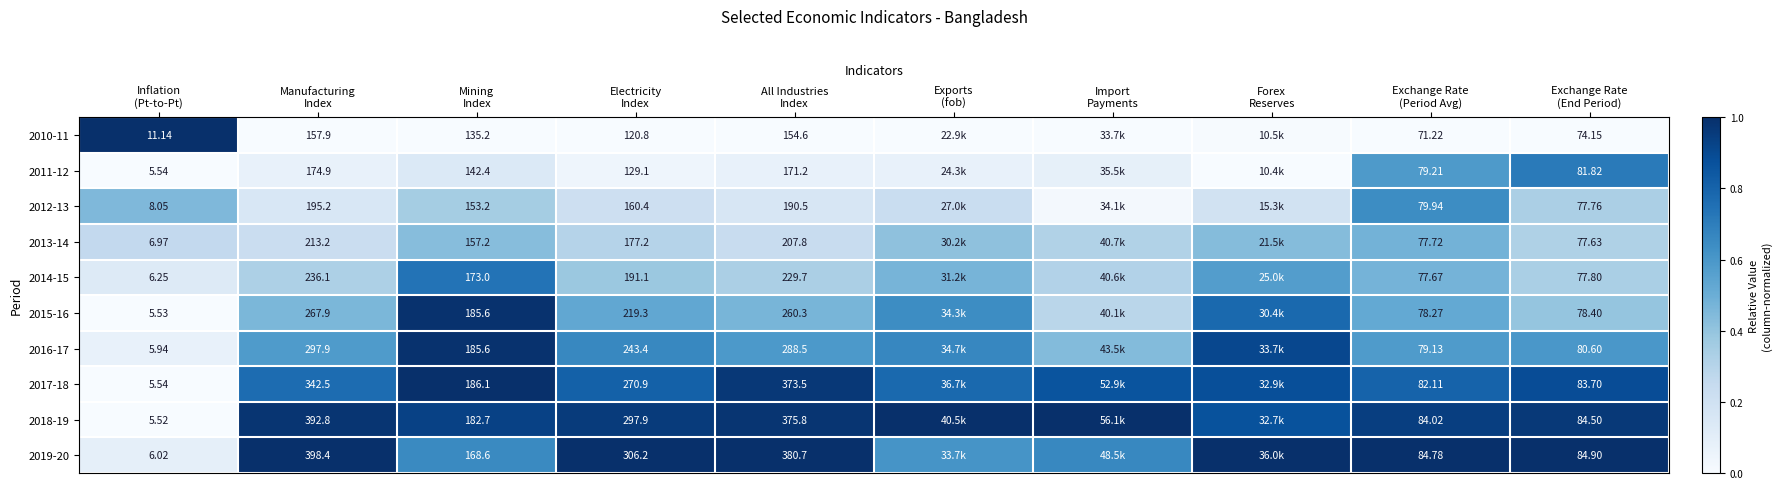

What is the difference between the maximum and second lowest values in the 2011-12 series?

0.7